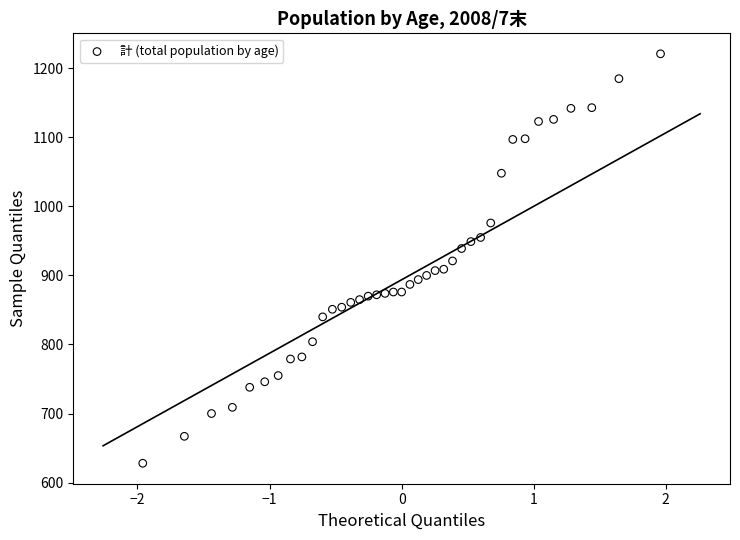

What is the range of Y values (max minus min)?

593